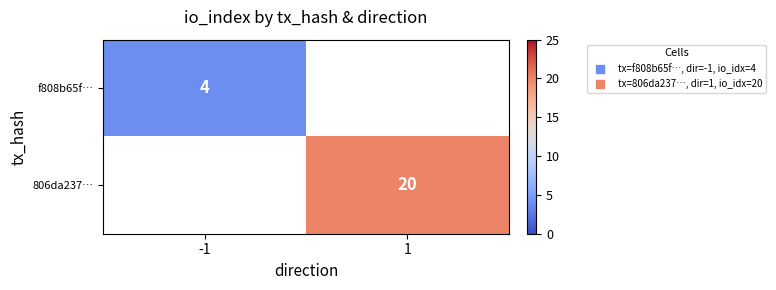

What is the approximate value of 806da237… at 1?

20.0